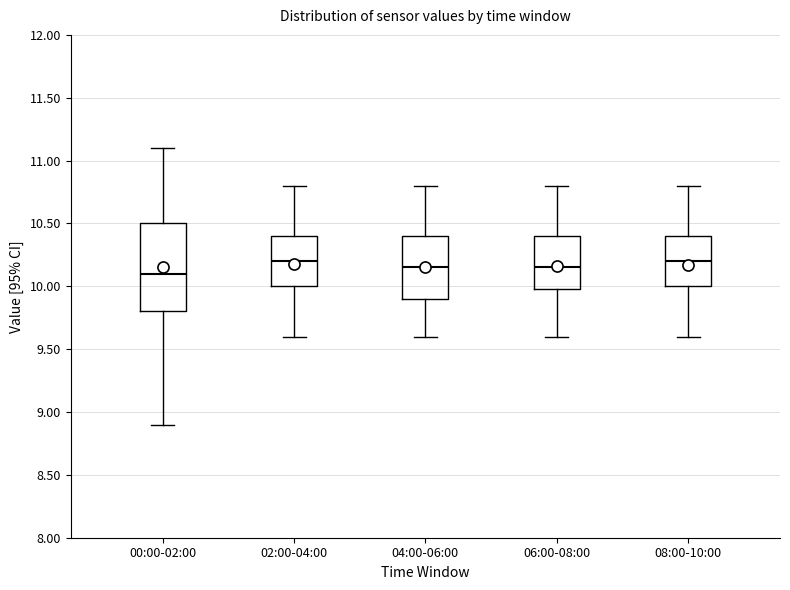

Reading left to right, read every box against the y-axis: the position of its median line, the range the box covers, and the ends of its whiskers. The values are not printed on the chart, so give them approximately, as read against the axis.

00:00-02:00: median 10.10, box 9.80 to 10.50, whiskers 8.90 to 11.10
02:00-04:00: median 10.20, box 10.00 to 10.40, whiskers 9.60 to 10.80
04:00-06:00: median 10.15, box 9.90 to 10.40, whiskers 9.60 to 10.80
06:00-08:00: median 10.15, box 10.00 to 10.40, whiskers 9.60 to 10.80
08:00-10:00: median 10.20, box 10.00 to 10.40, whiskers 9.60 to 10.80